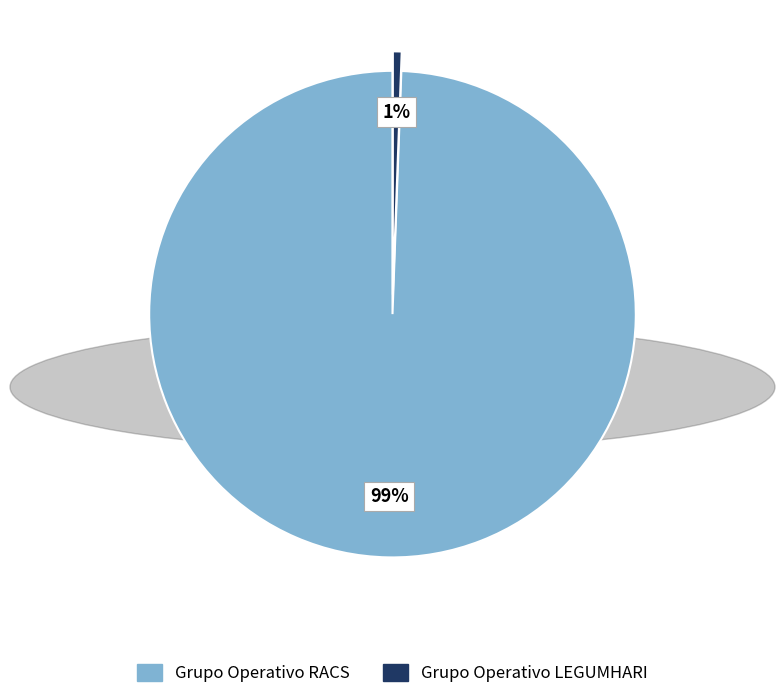

Is there a majority slice in this chart?

Yes